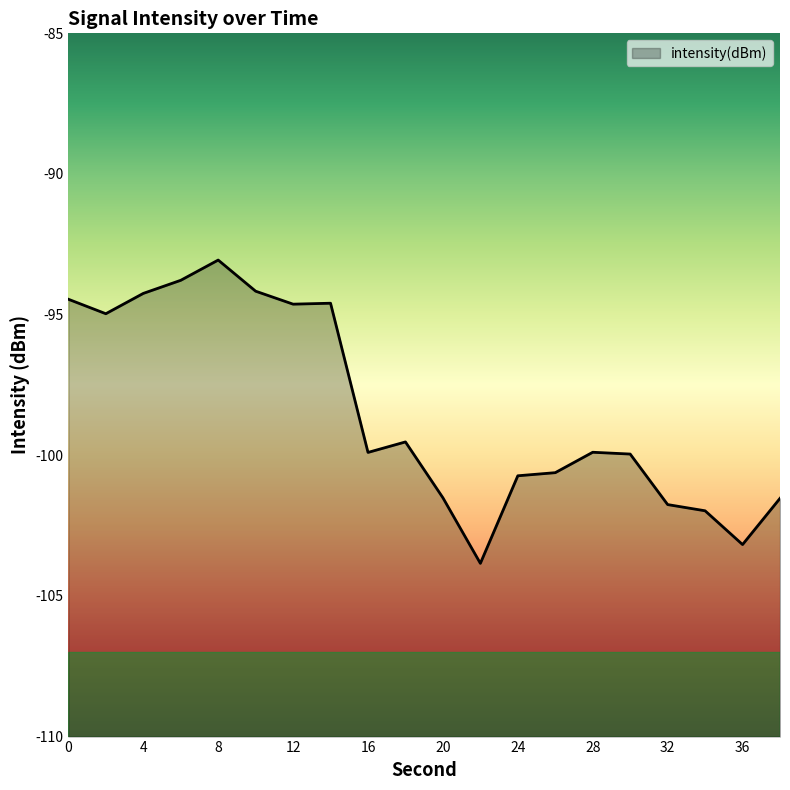

What is the minimum value shown in the chart?

-103.8